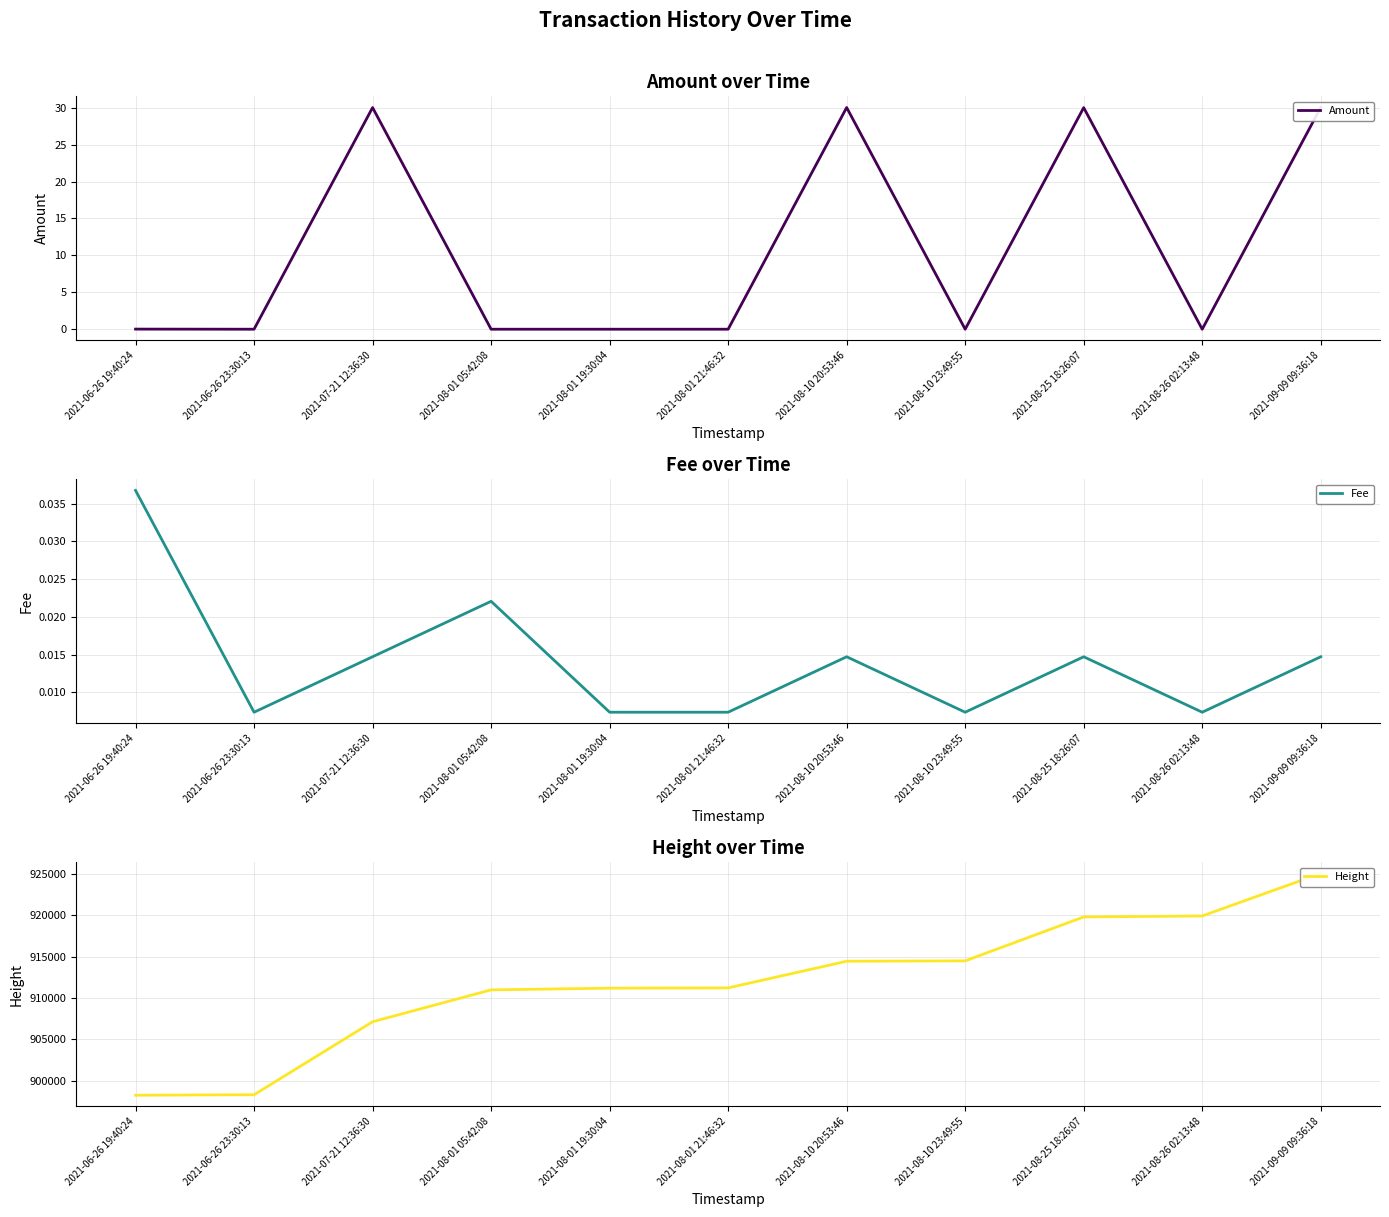

What is the minimum value for Height?

898245.0